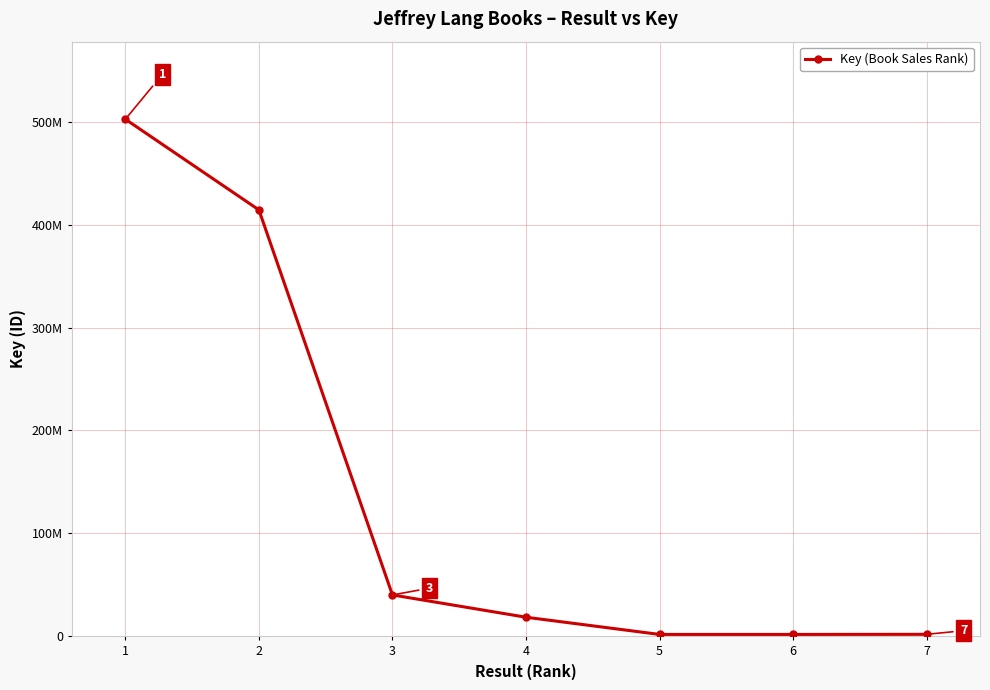

Where is the data nearest to the value 252092795?

2